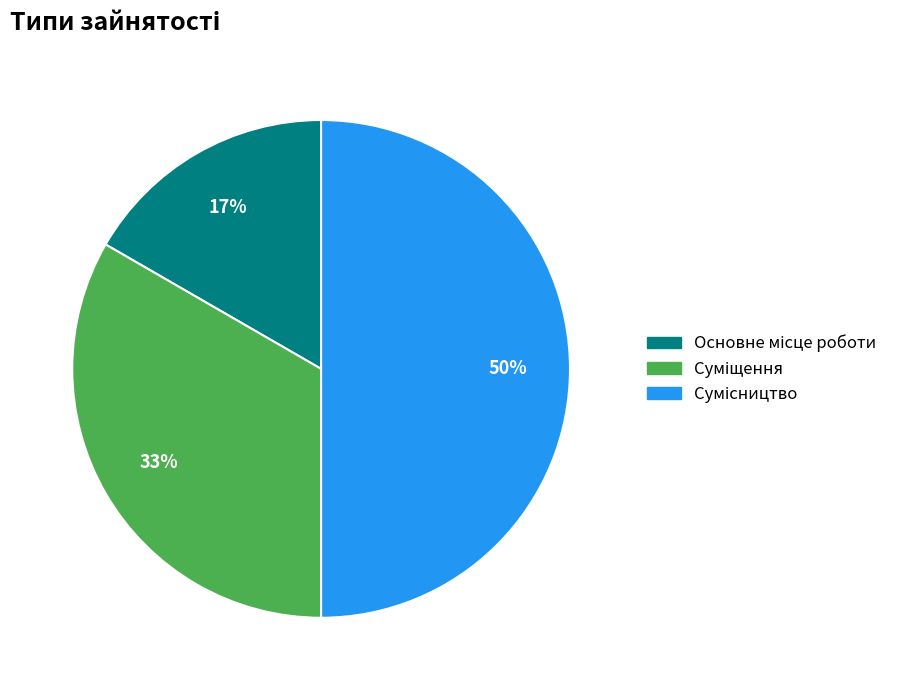

To the nearest percent, what is the average slice percentage?

33%